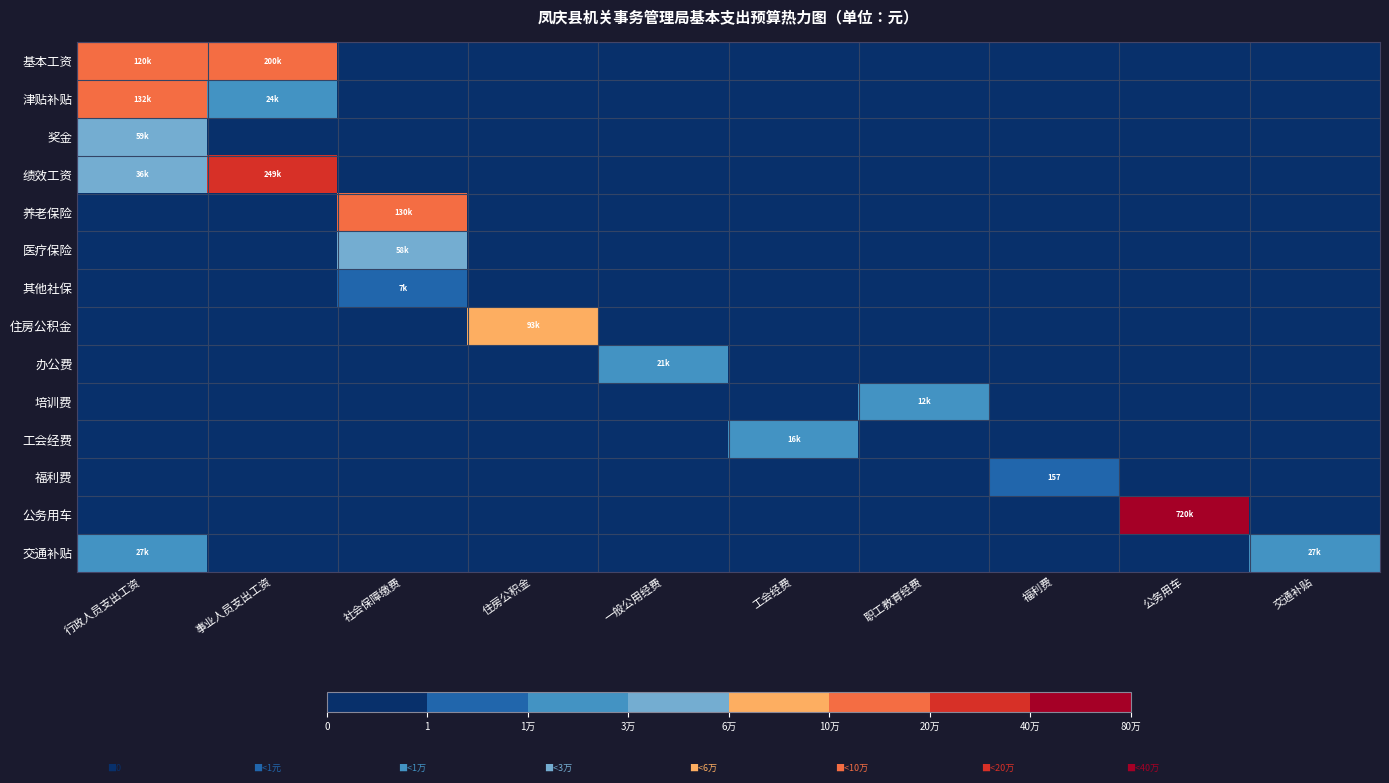

Which label corresponds to the largest value in the chart?

公务用车